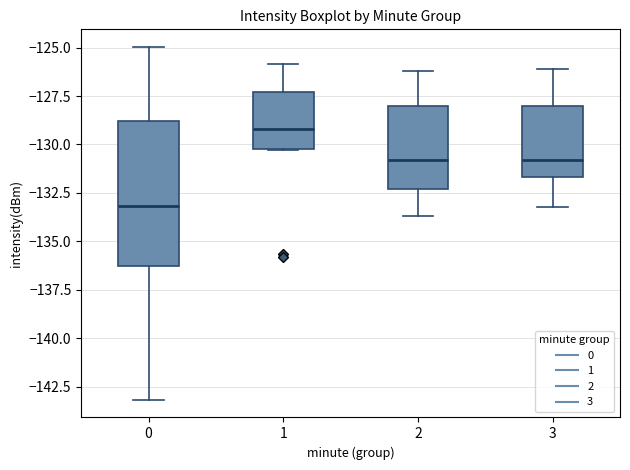

Reading left to right, transcribe this box plot: for each box, give where its median line is, the range the box spans, and where its two whiskers end, as read against the y-axis. The values are not printed on the chart, so give them approximately, as read against the axis.

0: median -133.0, box -136.5 to -129.0, whiskers -143.0 to -125.0
1: median -129.0, box -130.0 to -127.5, whiskers -130.5 to -126.0
2: median -131.0, box -132.5 to -128.0, whiskers -133.5 to -126.0
3: median -131.0, box -131.5 to -128.0, whiskers -133.0 to -126.0